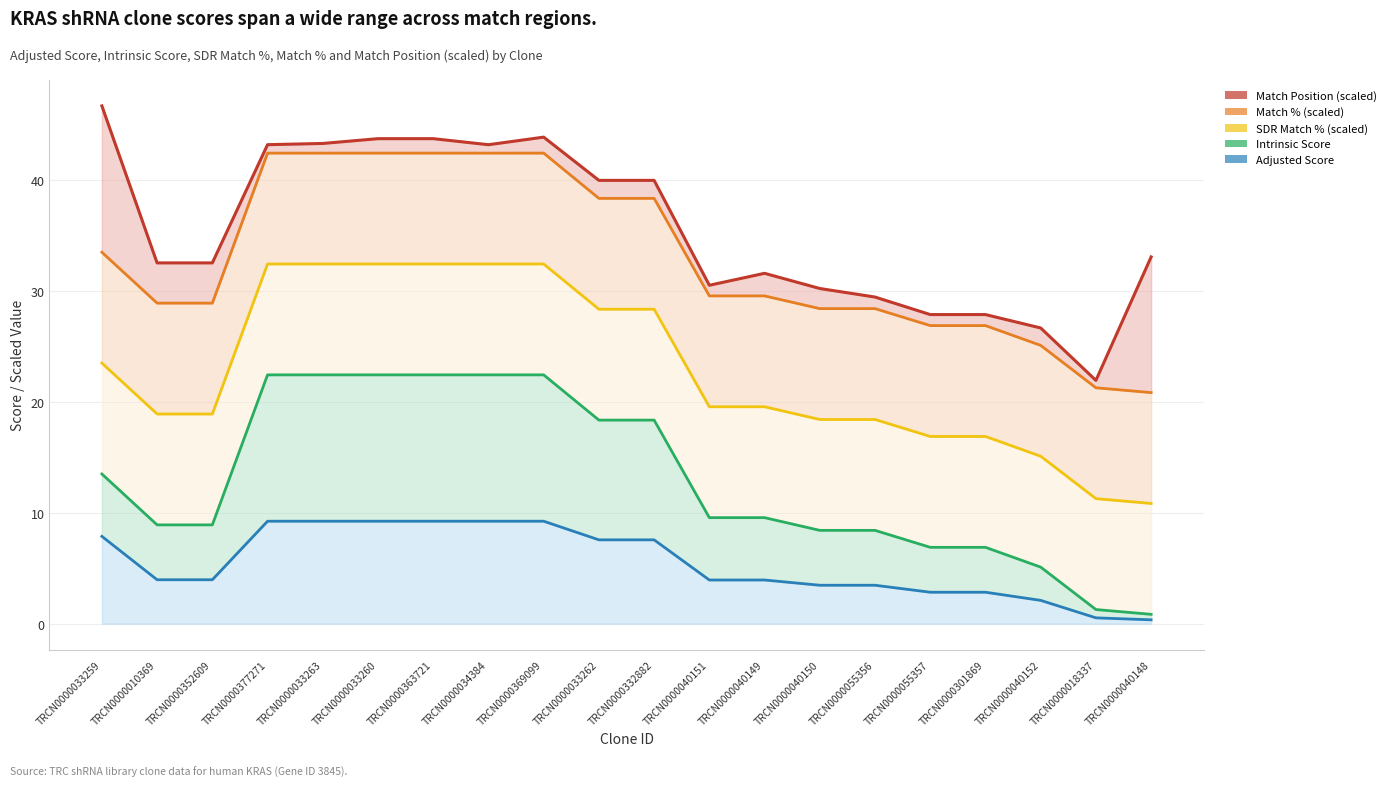

What is the label of the 17th point from the right?

TRCN0000377271